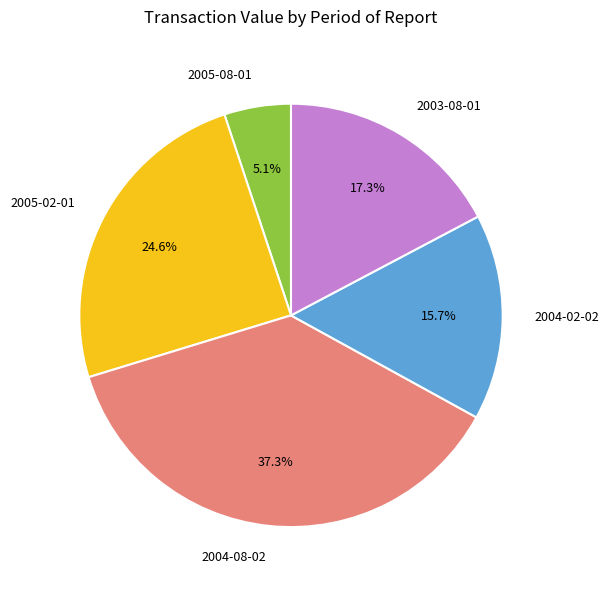

To the nearest percent, what is the combined percentage of 2003-08-01 and 2004-02-02?

33%